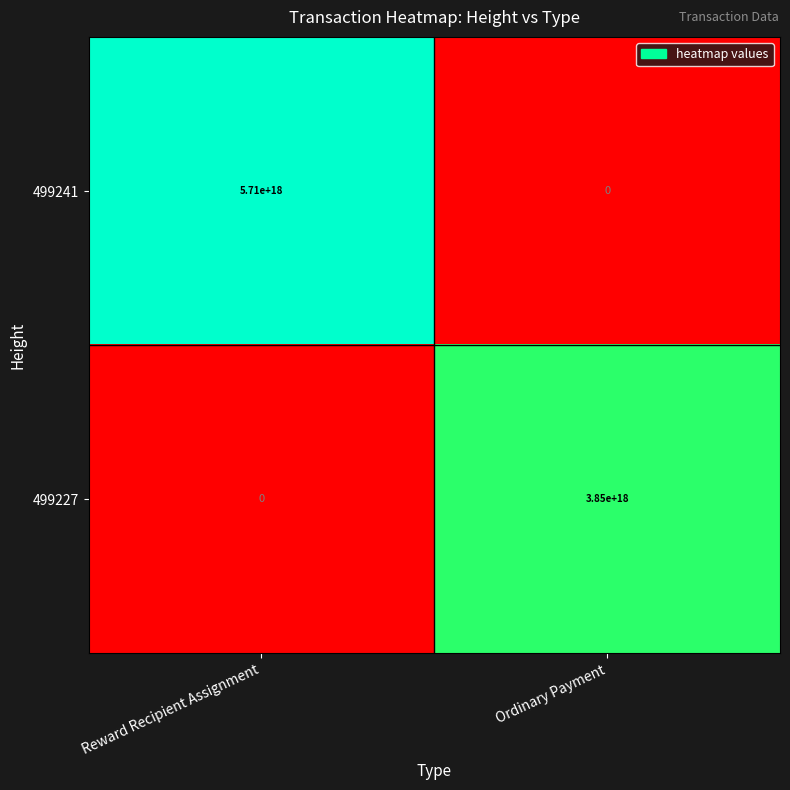

At which label is 499241 closest to 2855000000000000000?

Reward Recipient Assignment